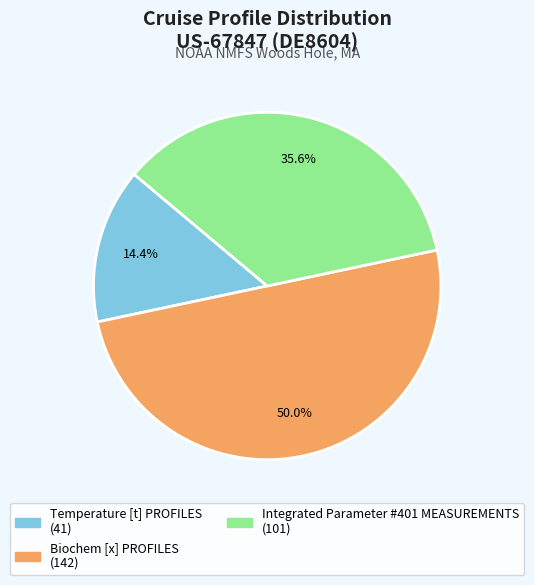

What percentage is the Biochem [x] PROFILES slice, to the nearest percent?

50%